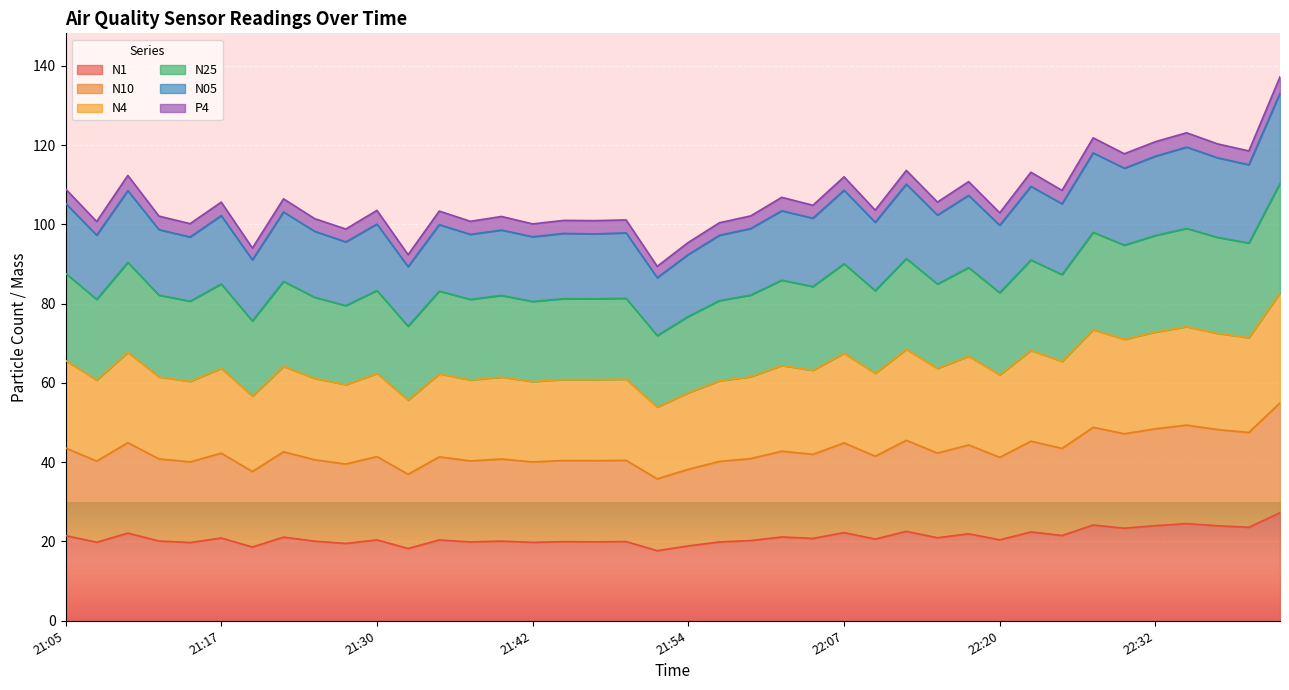

What is the total value across all series at 21:54?

95.5